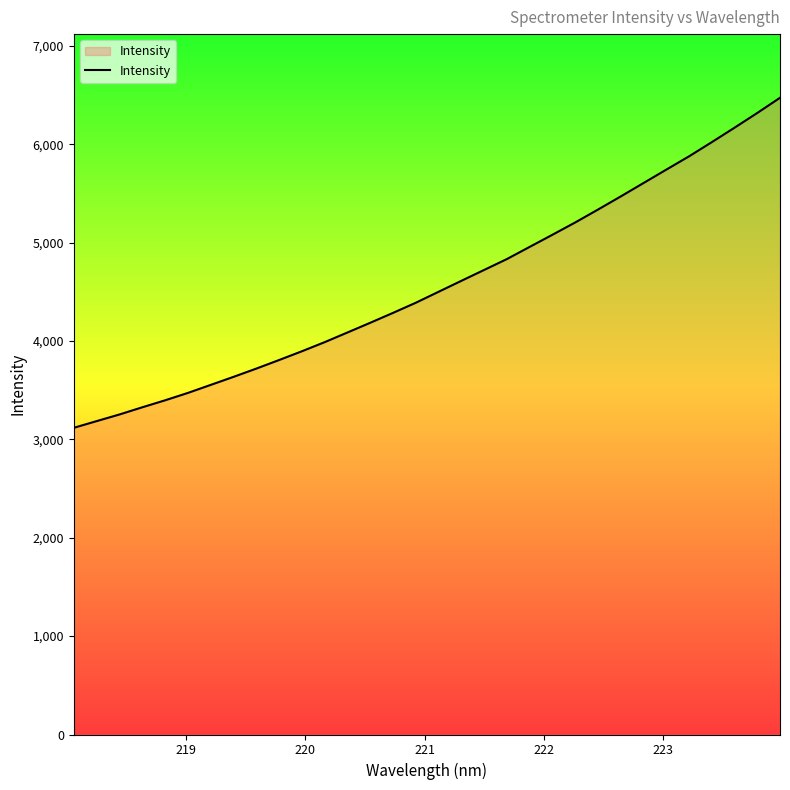

What is the maximum value shown in the chart?

6472.2